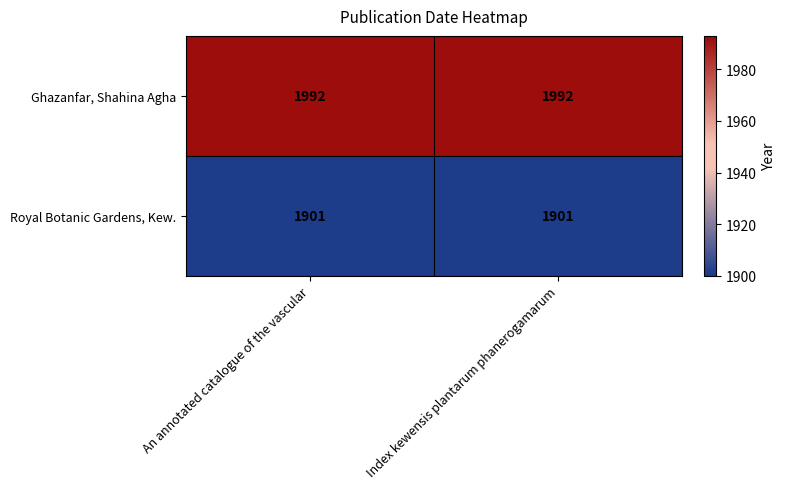

How many distinct data groups are displayed?

2